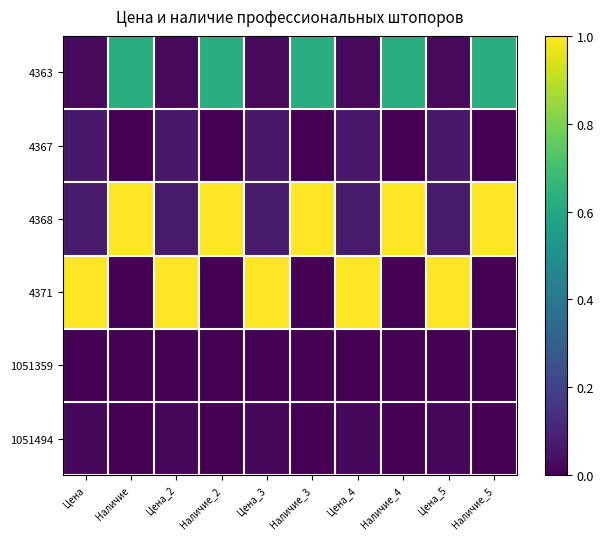

At which category is the sum across all series the highest?

Наличие